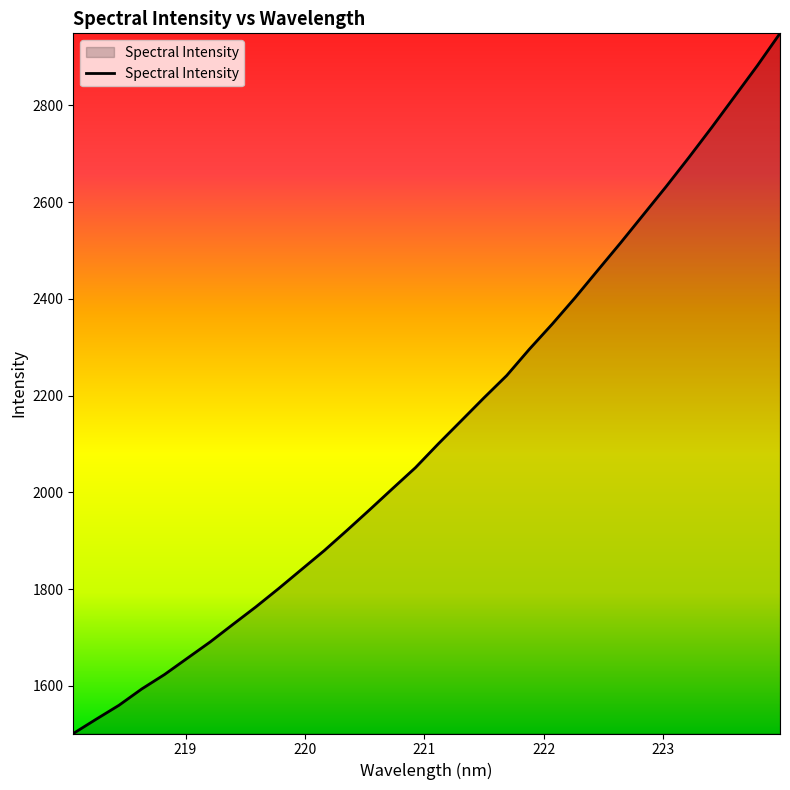

What is the difference between the maximum and minimum values?

1447.5